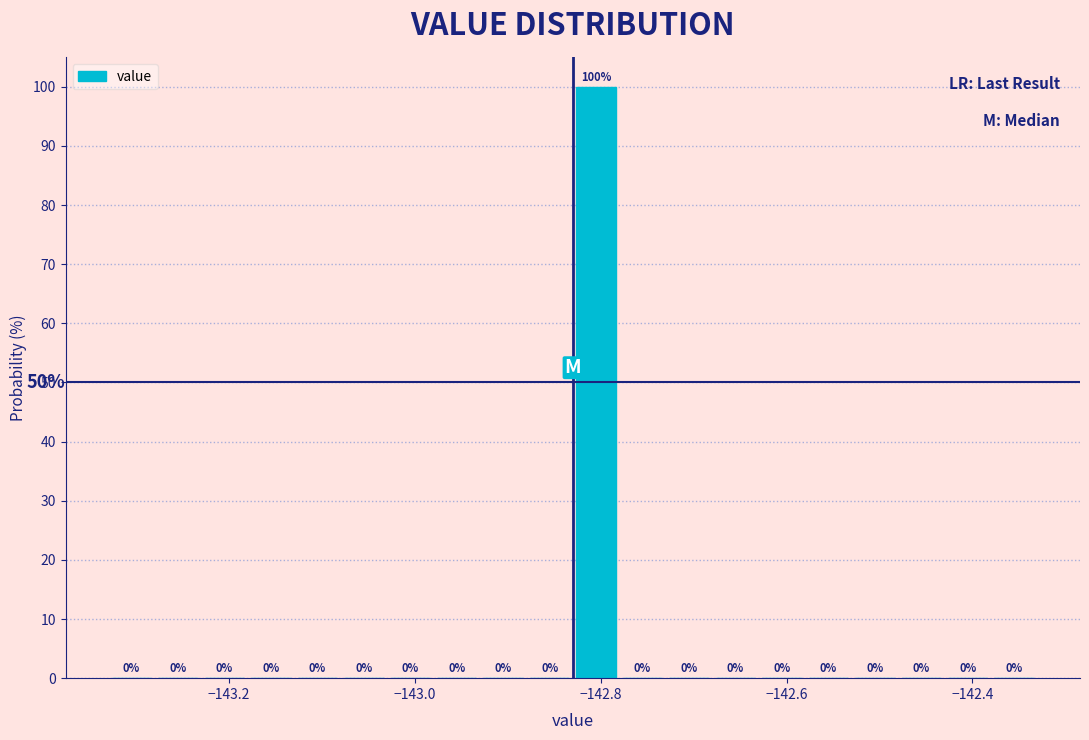

Around what value on the x-axis is the tallest bar? Give the approximate position of its centre, as read against the axis.

-142.80